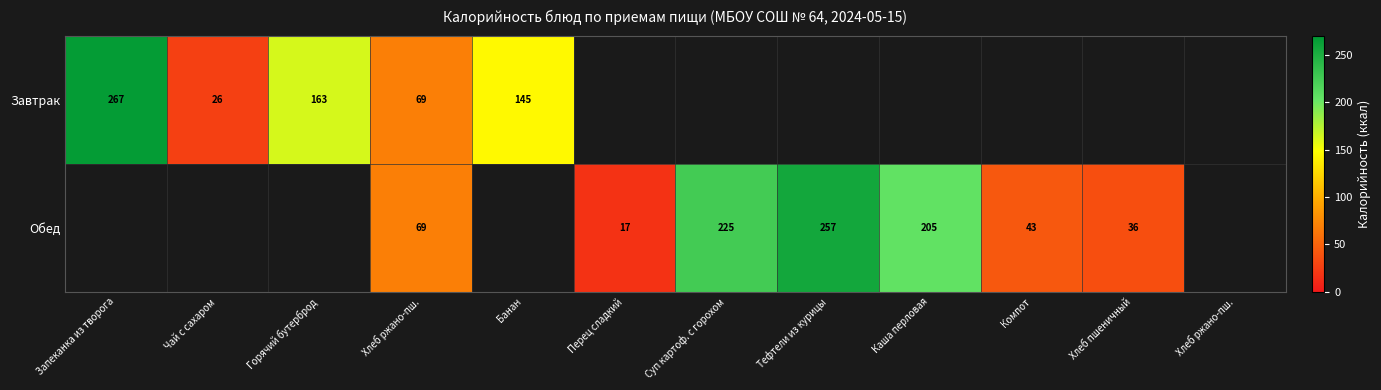

Between Компот and Хлеб ржано-пш., which is larger?

Хлеб ржано-пш.